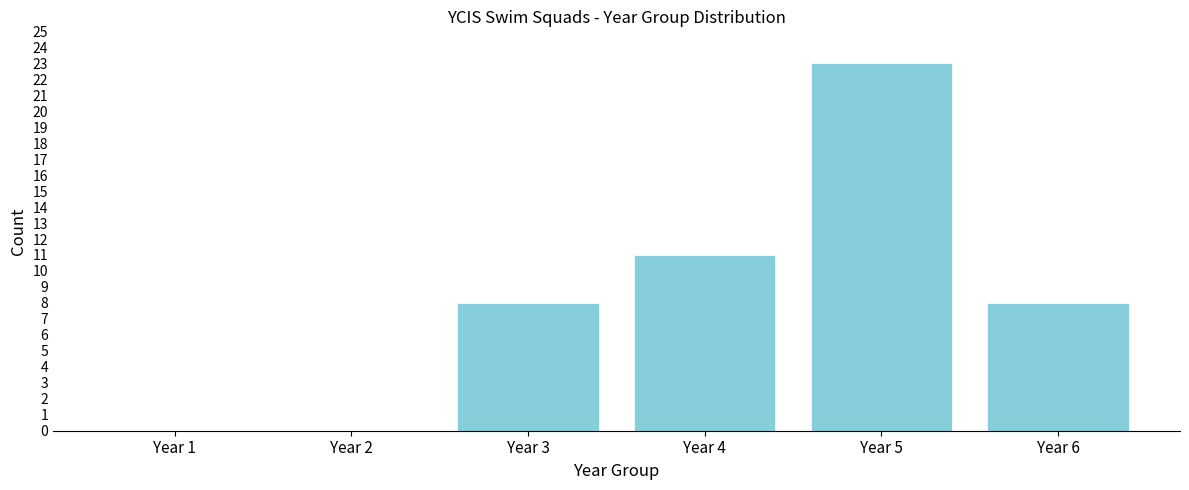

Reading left to right, list all the values displayed in this chart.

Year 1=0	Year 2=0	Year 3=8	Year 4=11	Year 5=23	Year 6=8